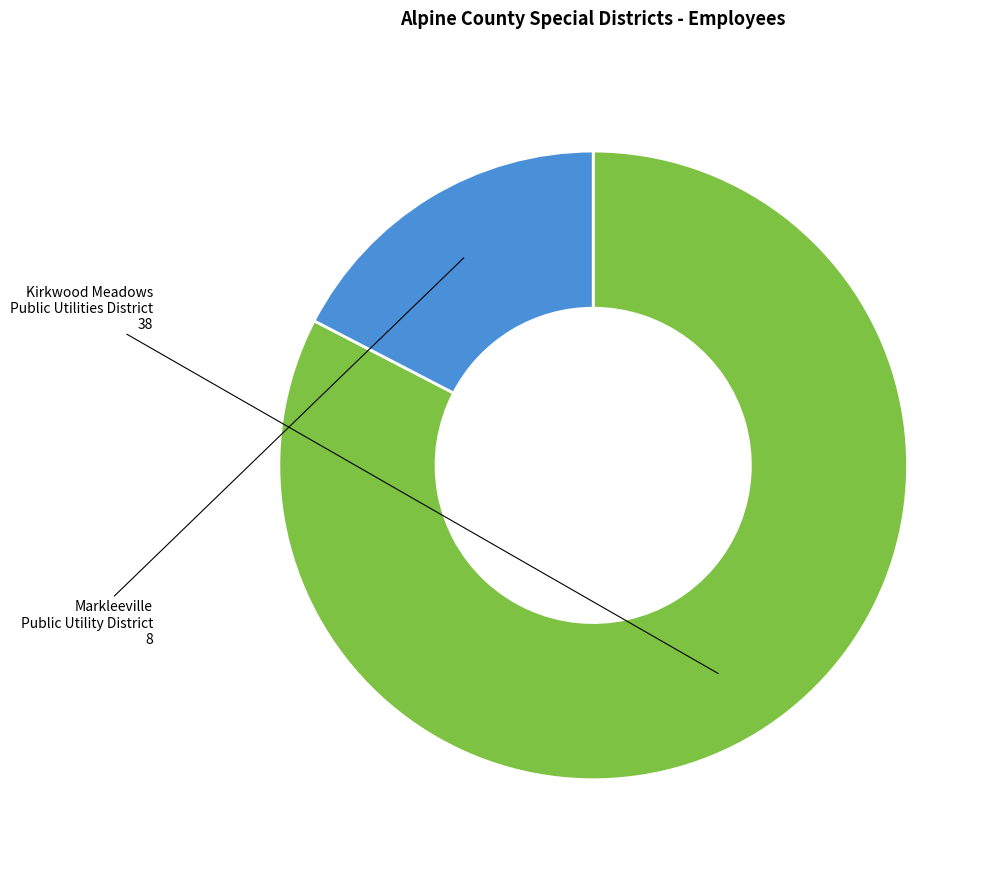

Is the sum of Kirkwood Meadows Public Utilities District and Markleeville Public Utility District greater than half?

Yes